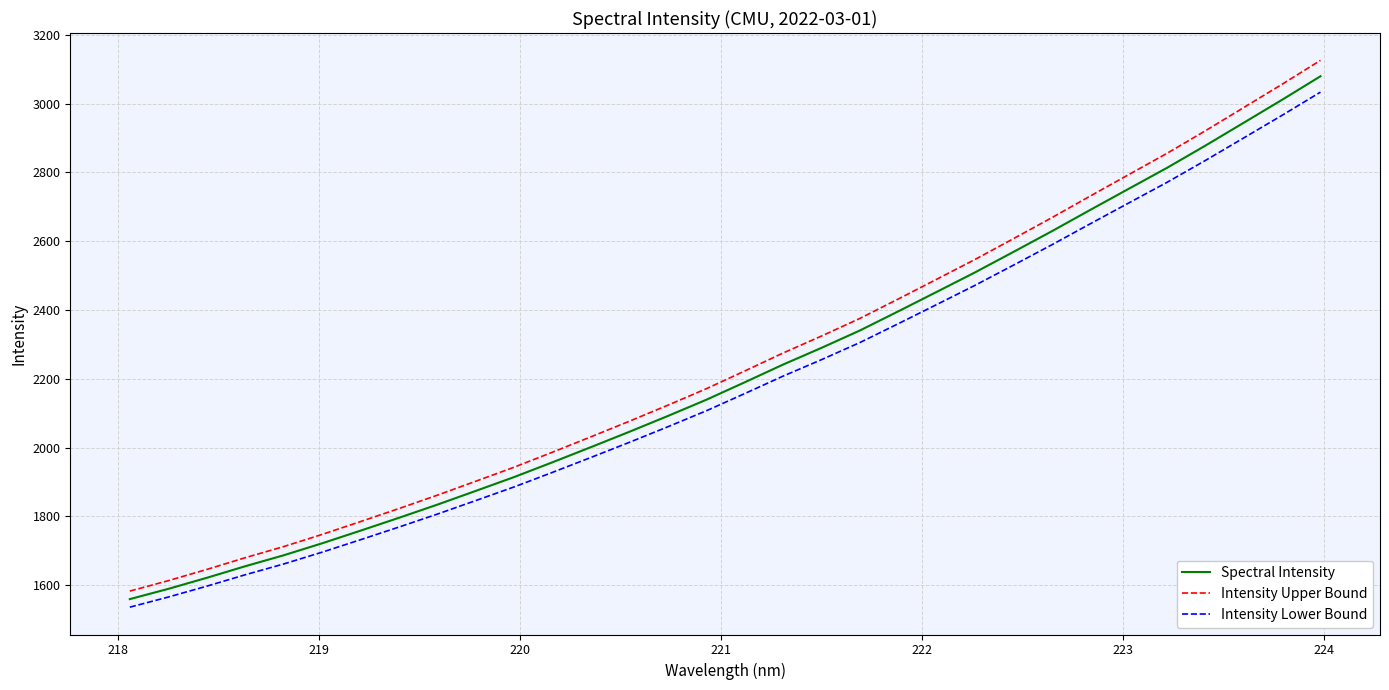

What is the difference between the maximum and minimum values in the Intensity Lower Bound series?

1498.0